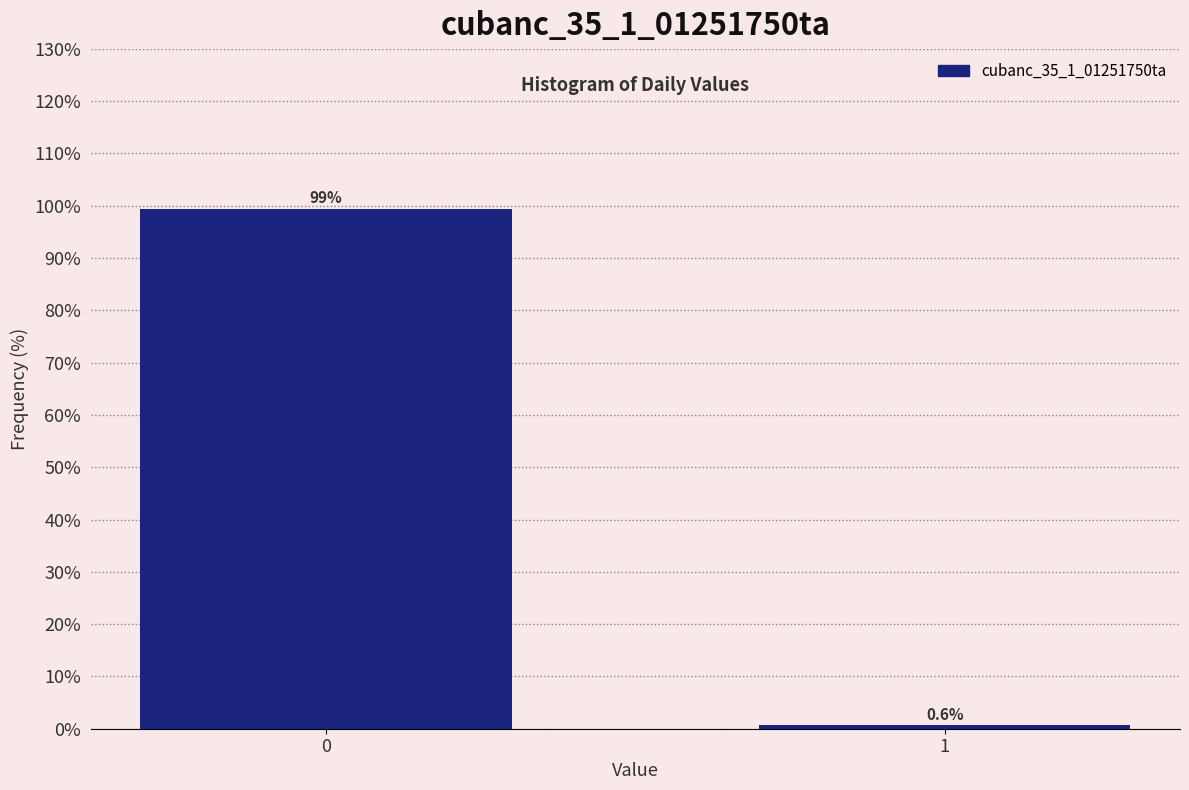

Reading left to right, extract all data points from this chart.

0=99.4	1=0.6